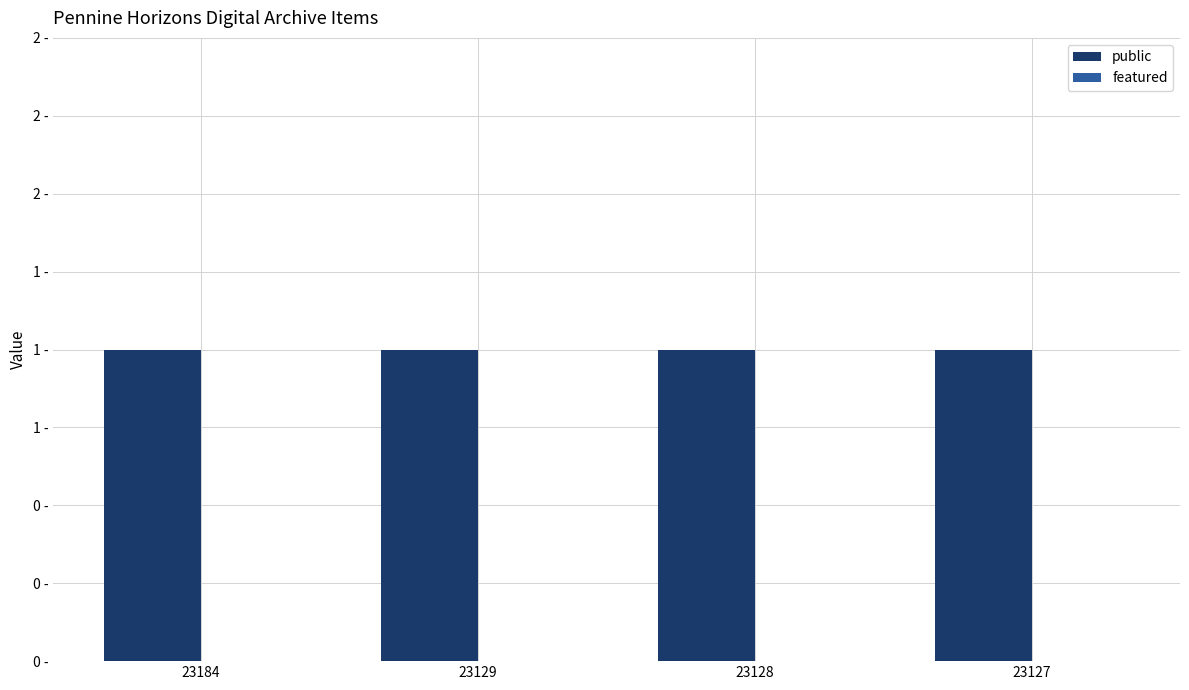

Reading left to right, list all the values displayed in this chart.

public: 23184=1	23129=1	23128=1	23127=1
featured: 23184=0	23129=0	23128=0	23127=0